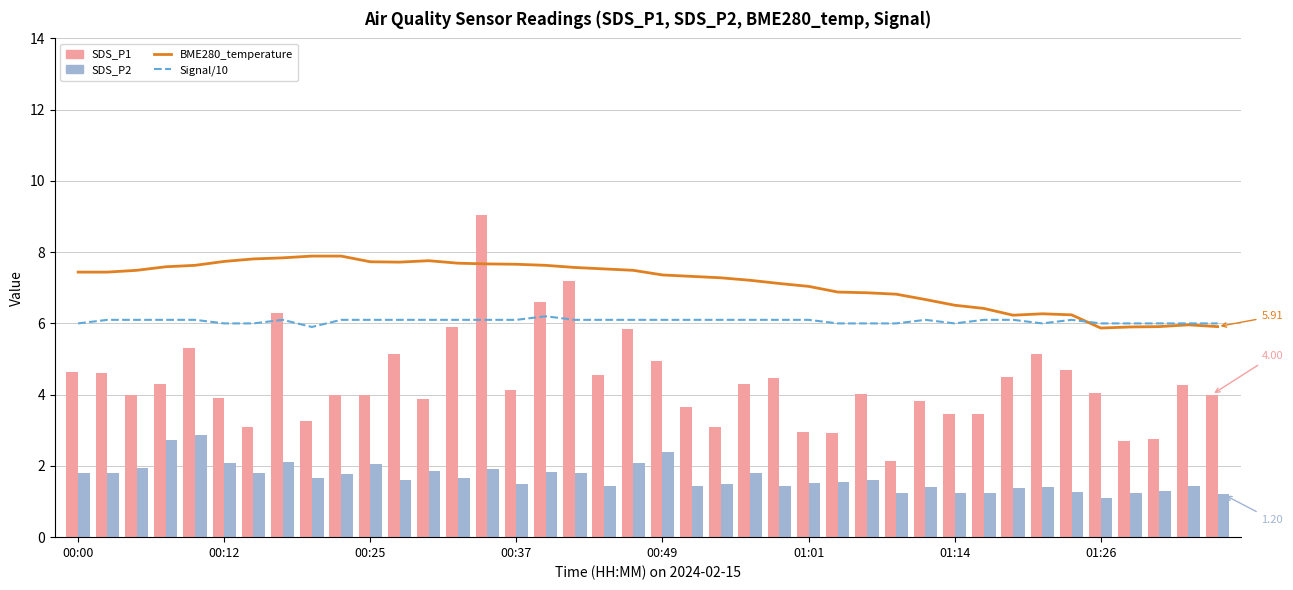

At which category does the chart reach its minimum across all series?

01:26